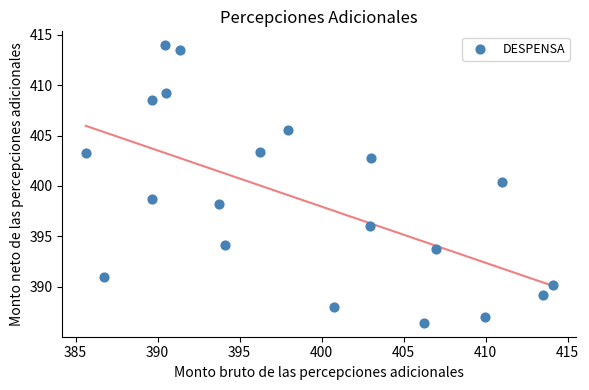

What is the range of Y values (max minus min)?

27.6